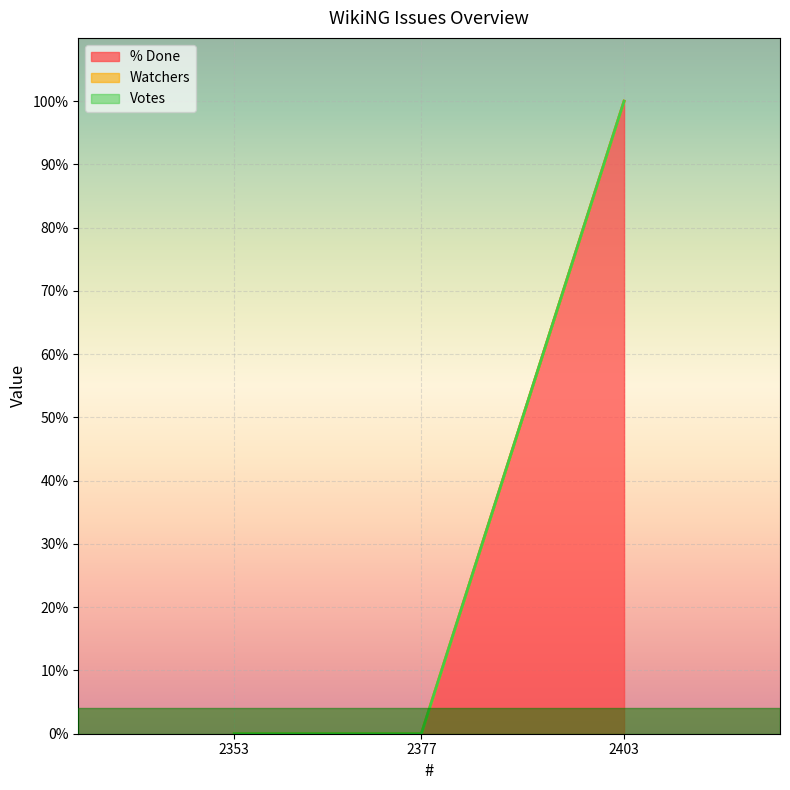

Read the % Done value at 2403, to the nearest 50.

100